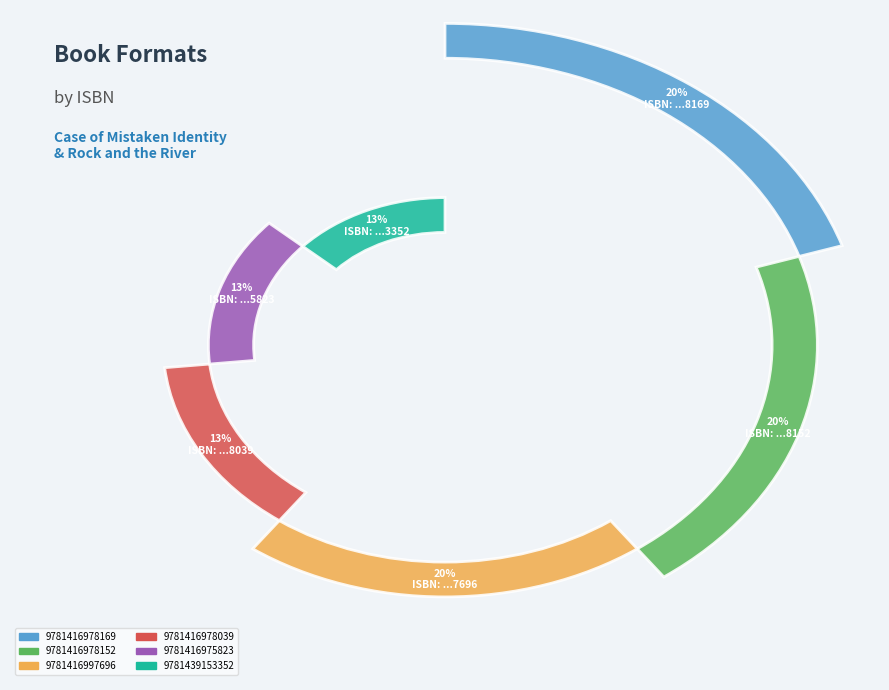

What is the change in value from 9781416978152 to 9781416978039?

-1